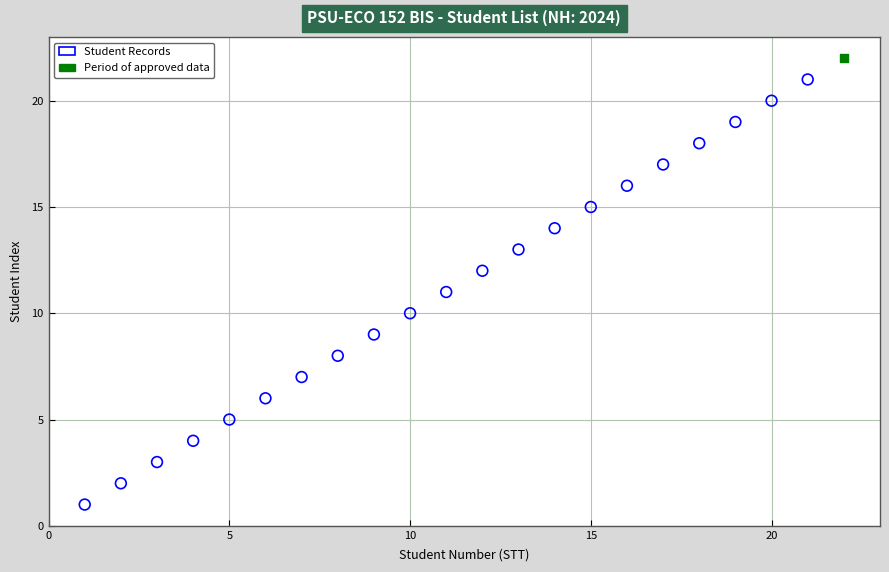

What are all the series names shown in the legend?

Student Records, Period of approved data